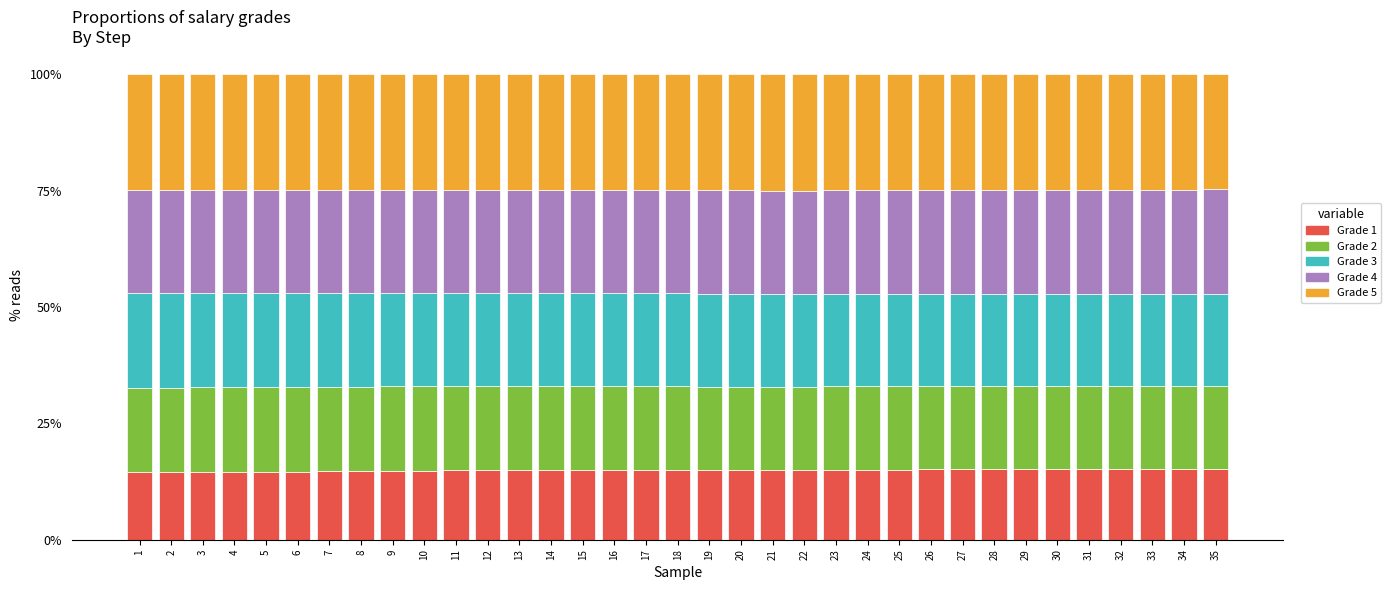

What is the maximum value for Grade 1?

15.2